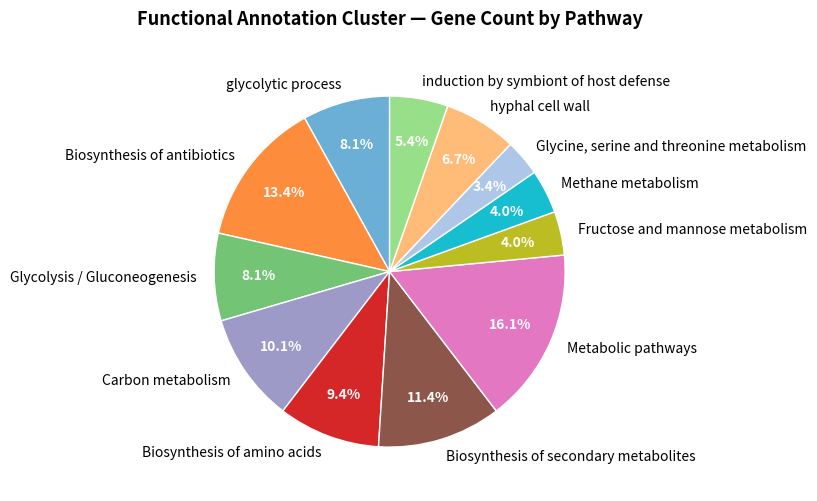

What percentage is the Metabolic pathways slice, to the nearest percent?

16%